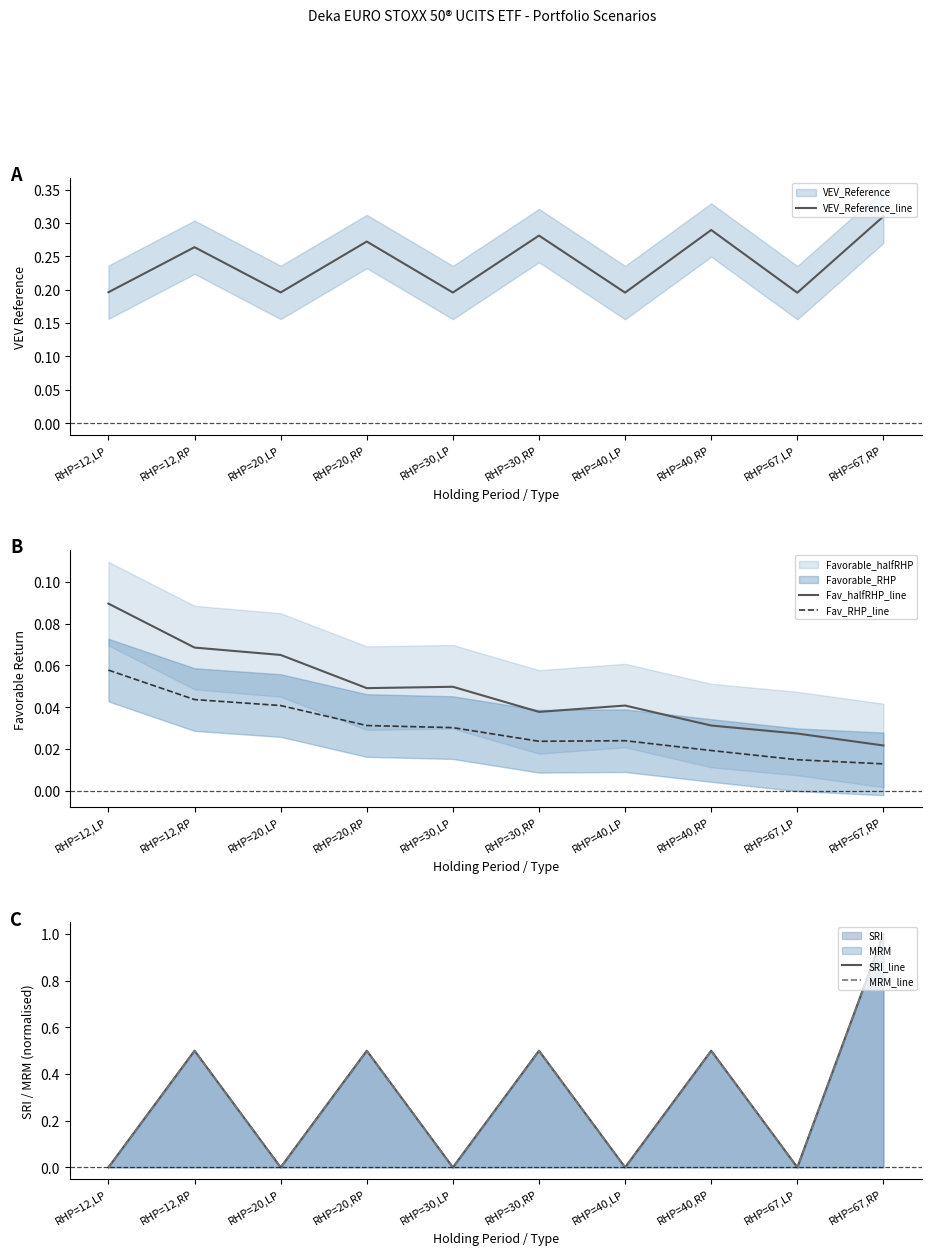

After their last crossing, which series has the higher values: Fav_halfRHP_line or MRM_line?

MRM_line